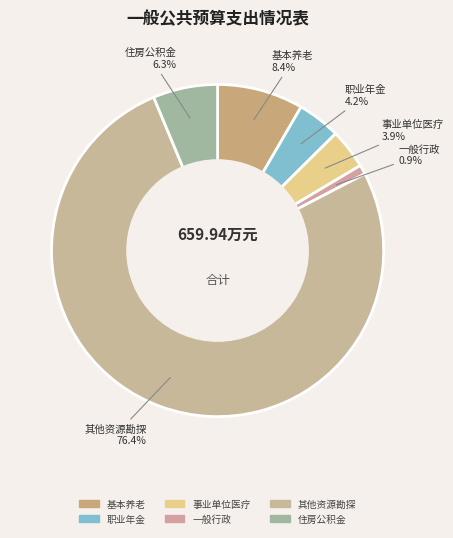

How many segments does this pie chart have?

6